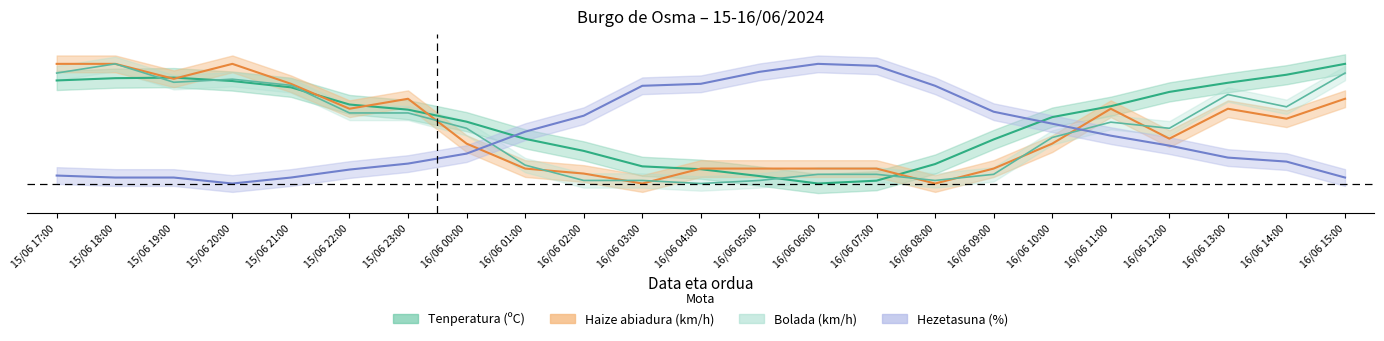

What position from the right is 15/06 23:00?

17